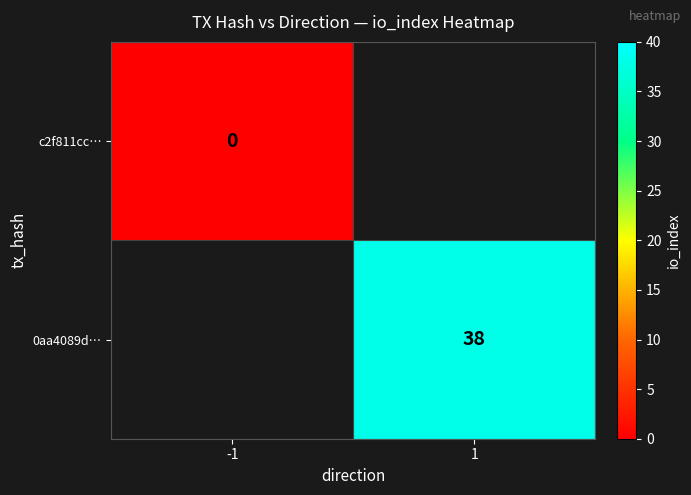

The 0aa4089d… series shows 57 at 1. True or false?

False